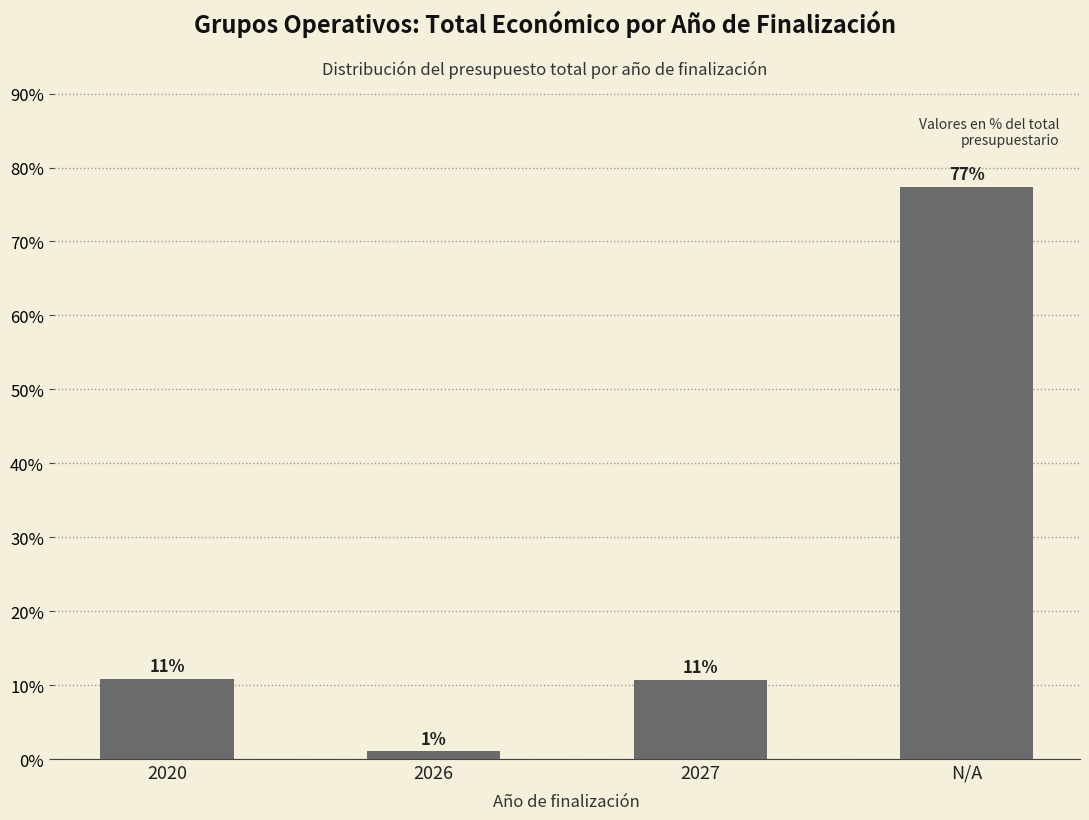

How many bars are there in total?

4